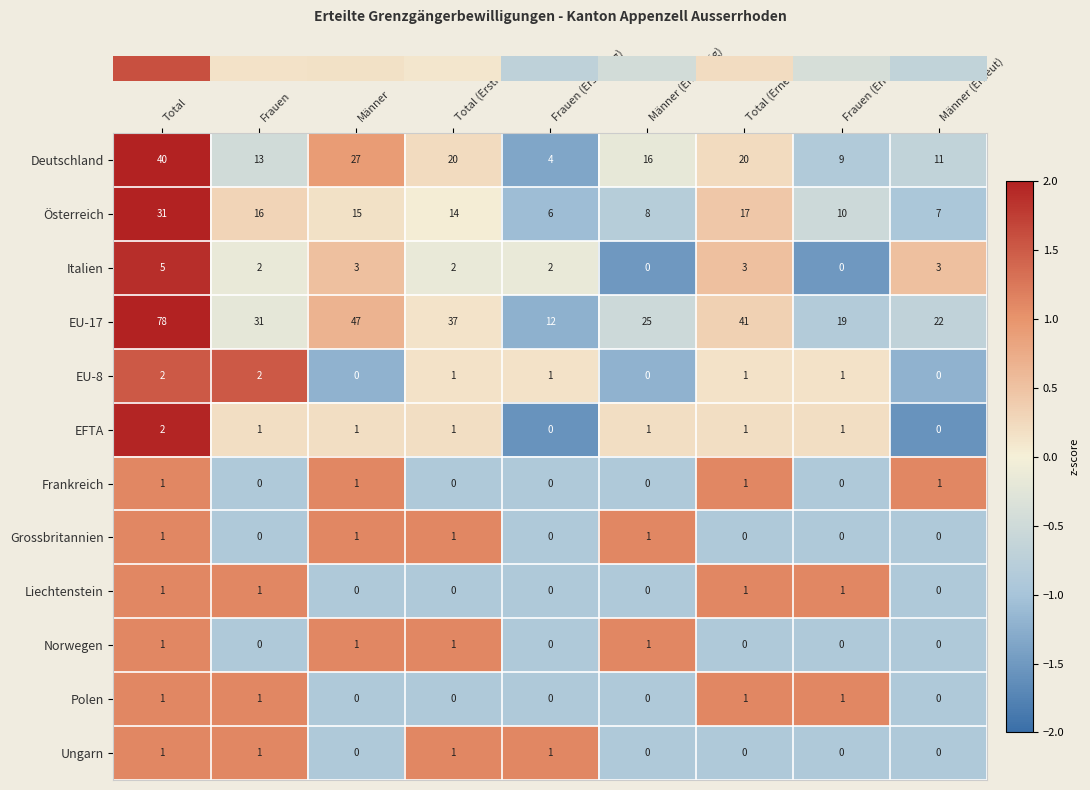

The Österreich series shows 20 at Total (Erstmalig). True or false?

False